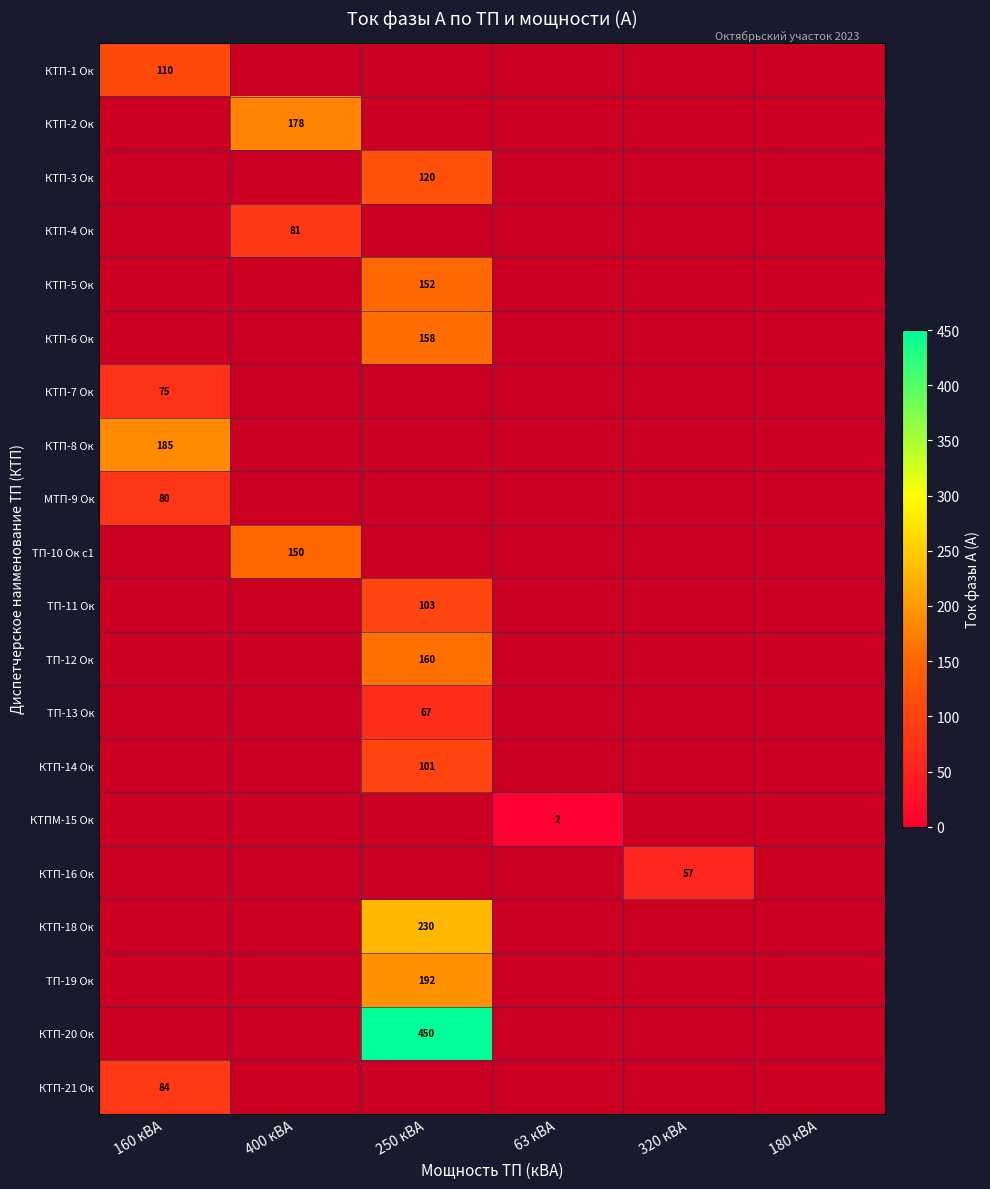

Which has a higher value, 320 кВА or 400 кВА?

400 кВА